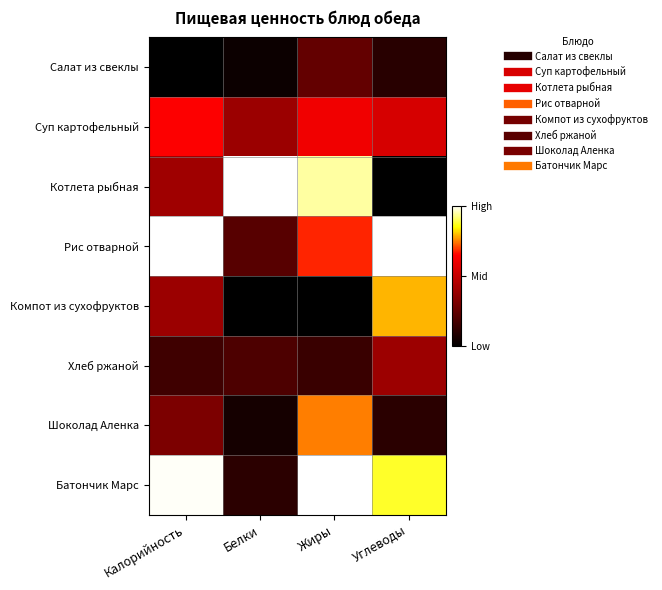

Reading left to right, extract all data points from this chart.

Салат из свеклы: Калорийность=0.0	Белки=0.0	Жиры=0.3	Углеводы=0.1
Суп картофельный: Калорийность=0.6	Белки=0.4	Жиры=0.6	Углеводы=0.5
Котлета рыбная: Калорийность=0.4	Белки=1.0	Жиры=0.9	Углеводы=0.0
Рис отварной: Калорийность=1.0	Белки=0.2	Жиры=0.7	Углеводы=1.0
Компот из сухофруктов: Калорийность=0.4	Белки=0.0	Жиры=0.0	Углеводы=0.8
Хлеб ржаной: Калорийность=0.2	Белки=0.2	Жиры=0.1	Углеводы=0.4
Шоколад Аленка: Калорийность=0.3	Белки=0.1	Жиры=0.7	Углеводы=0.1
Батончик Марс: Калорийность=1.0	Белки=0.1	Жиры=1.0	Углеводы=0.9